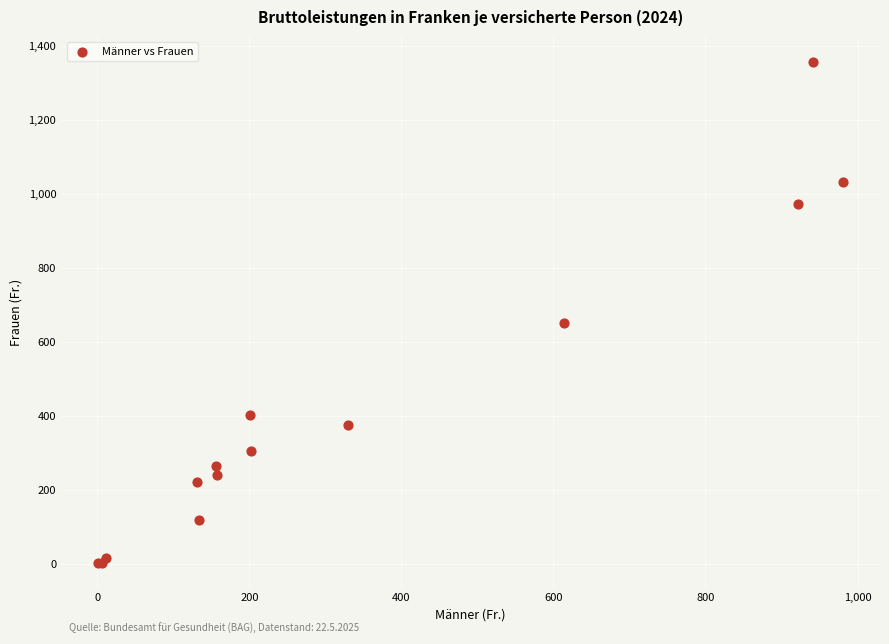

What Y value in the scatter plot is closest to 680?

652.2